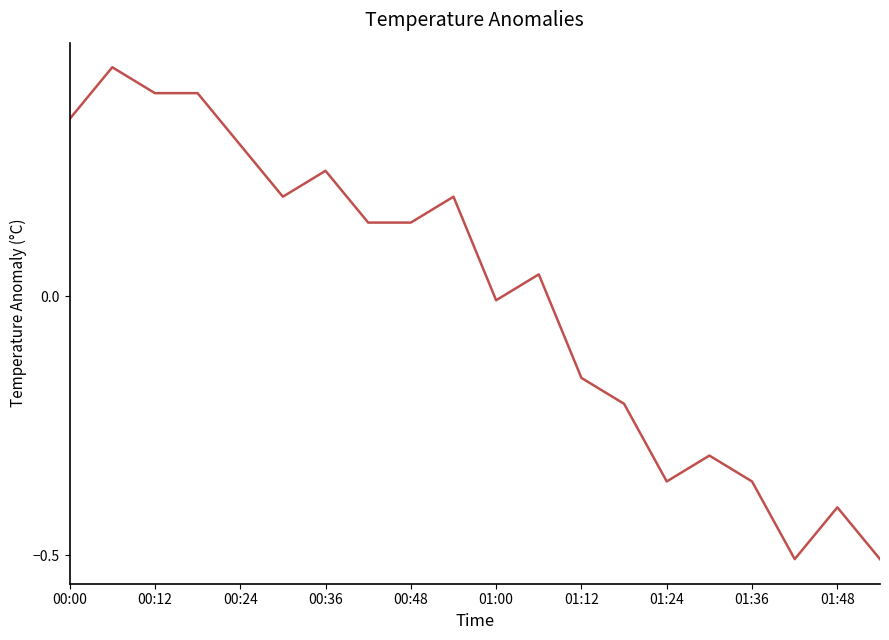

What is the minimum value shown in the chart?

-0.5